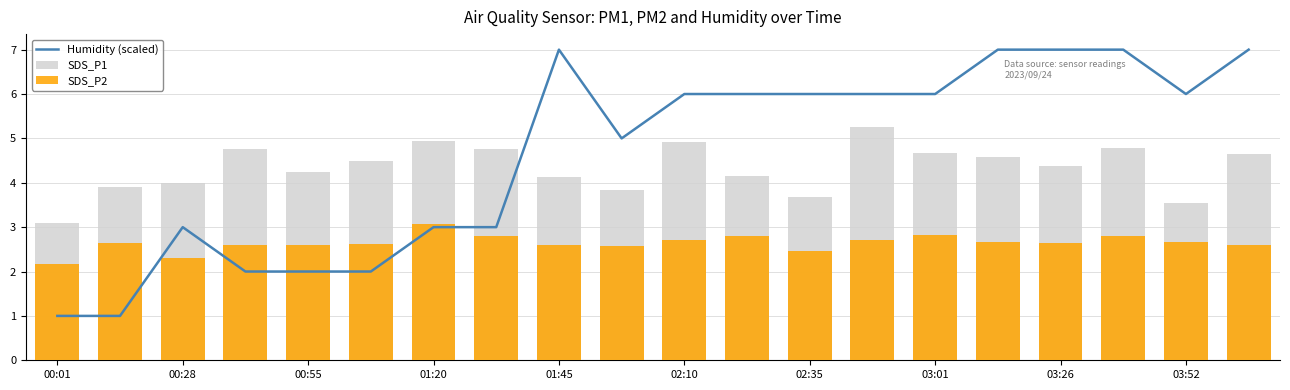

How many values in the SDS_P1 series exceed 4?

14